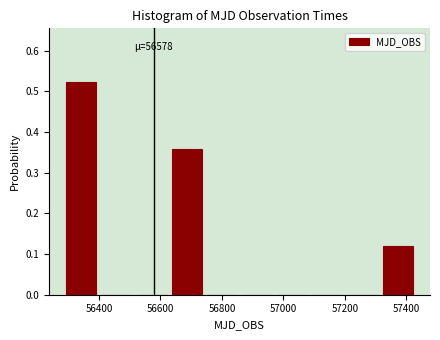

Which range on the x-axis has the tallest bar?

56280 to 56400